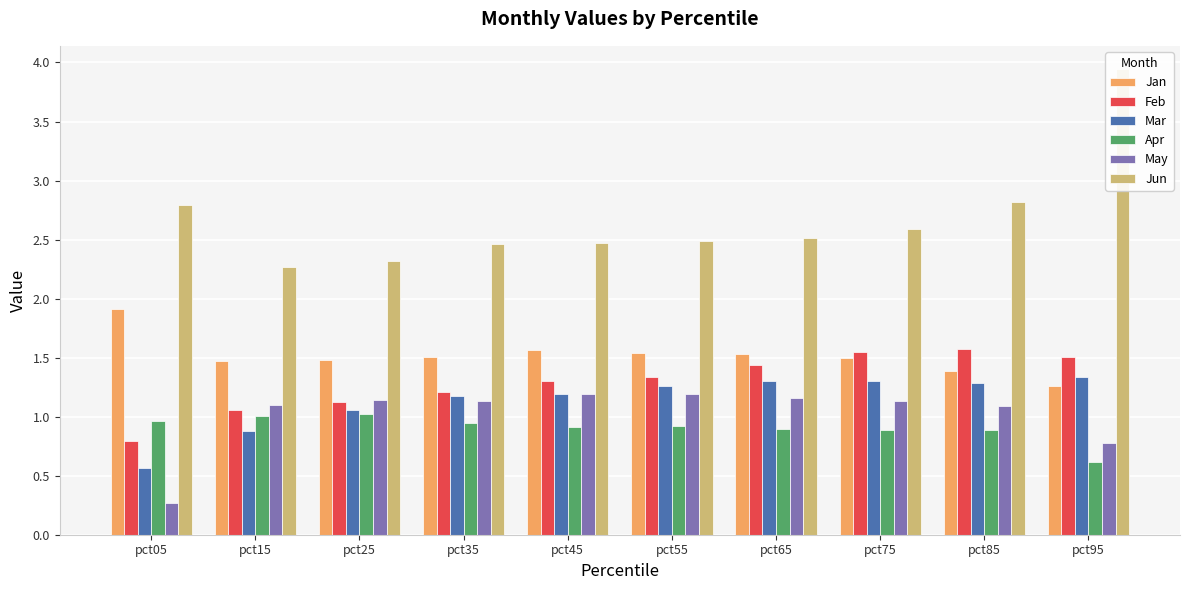

How many bars are there in total?

60